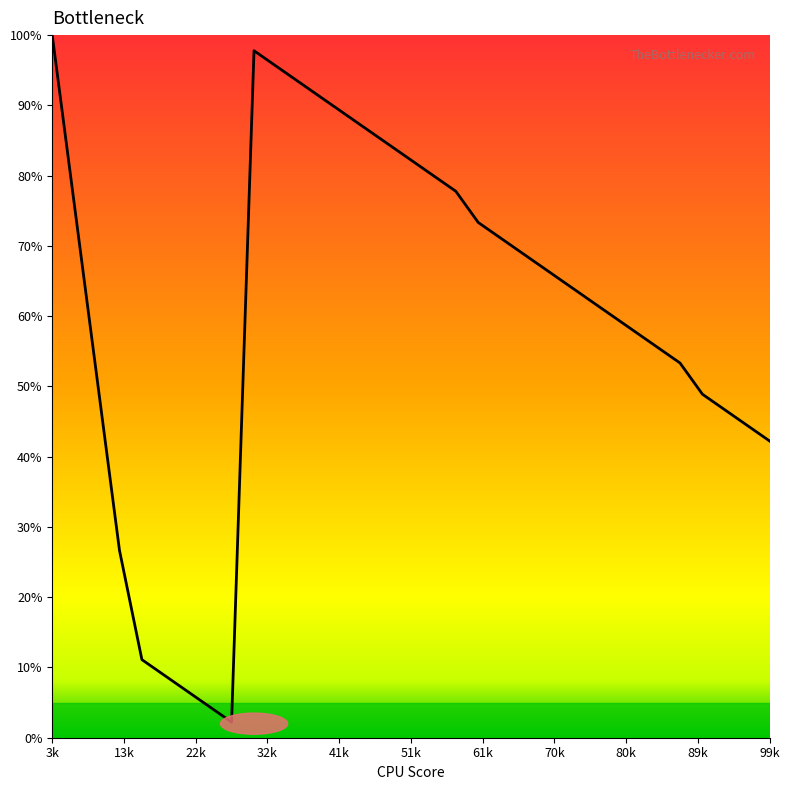

What is the greatest value displayed?

100.0